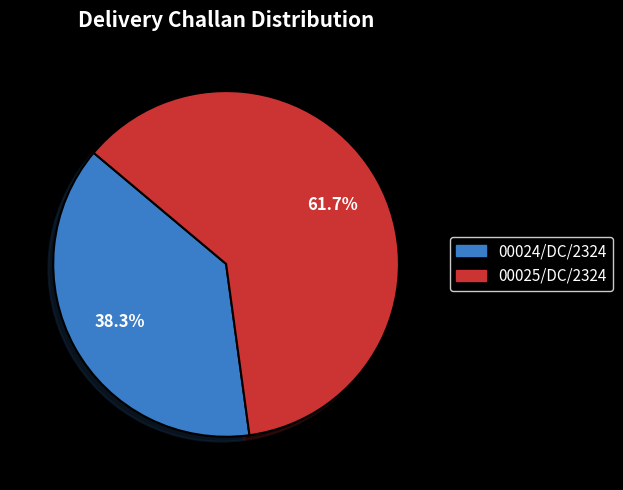

Combined, do 00025/DC/2324 and 00024/DC/2324 account for over 50%?

Yes